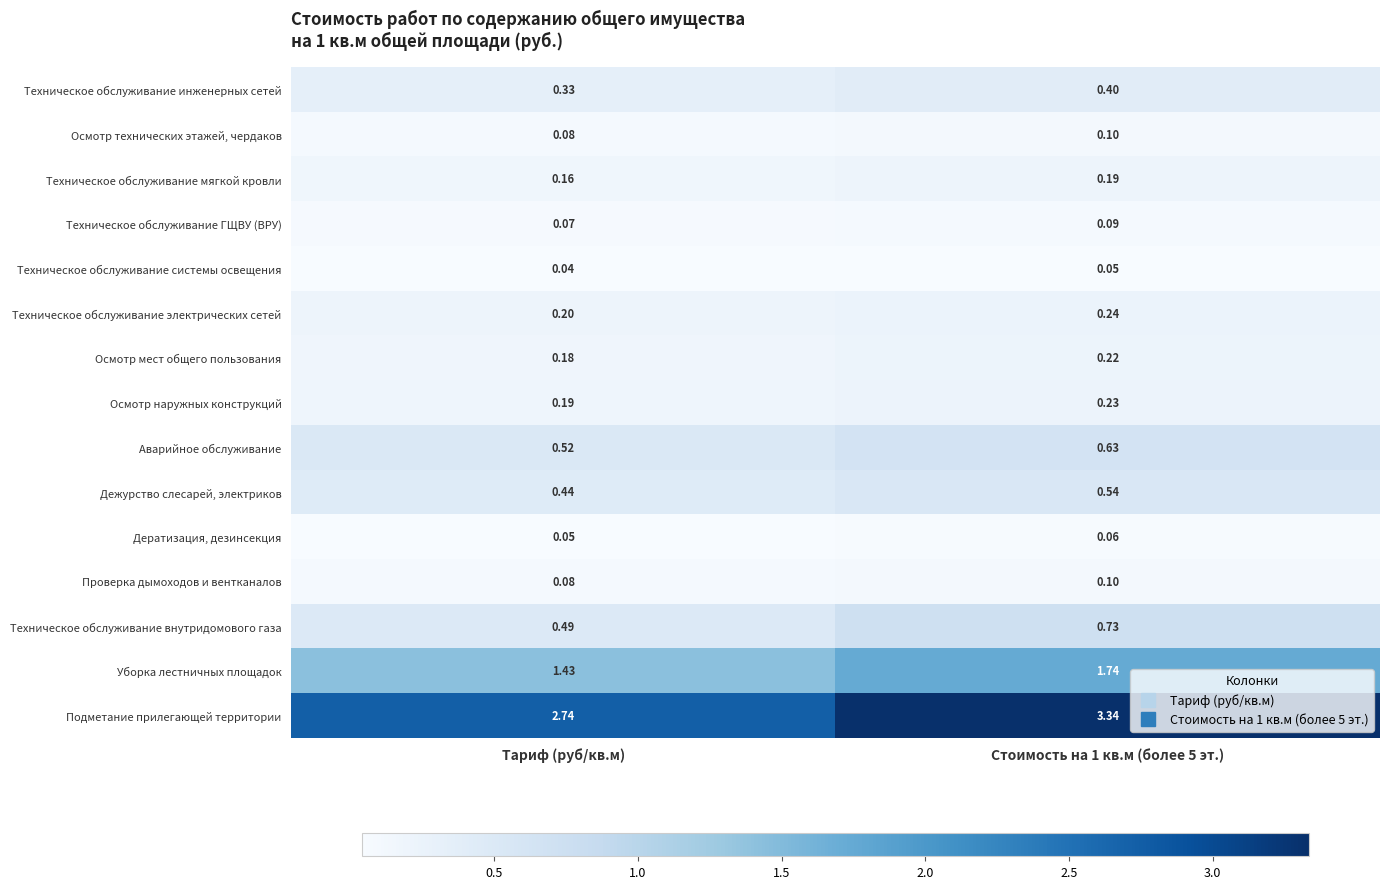

At how many categories does at least one series exceed 2?

2